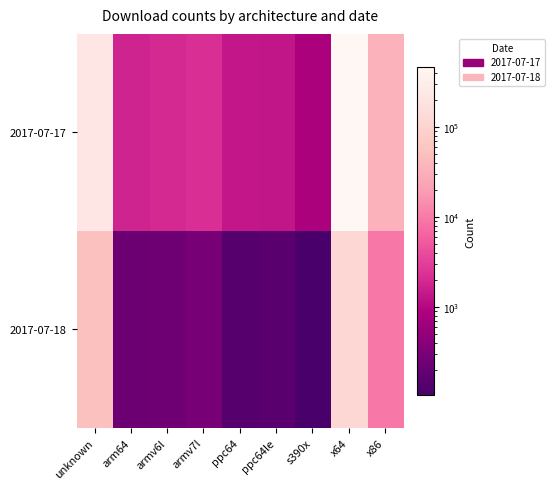

How many data points does each series have?

9